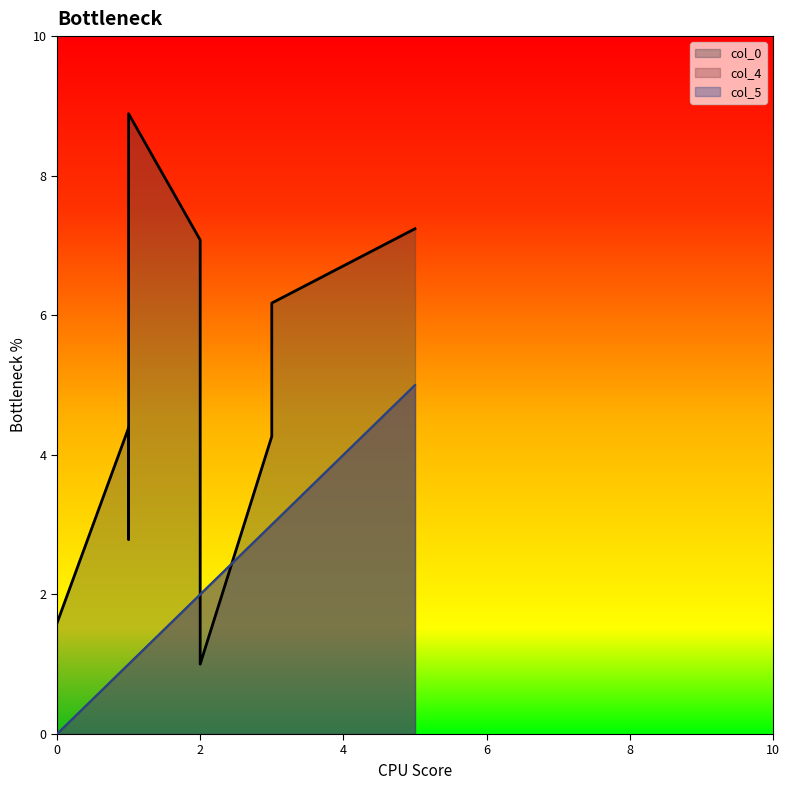

What is the highest value of the col_5 series?

5.0